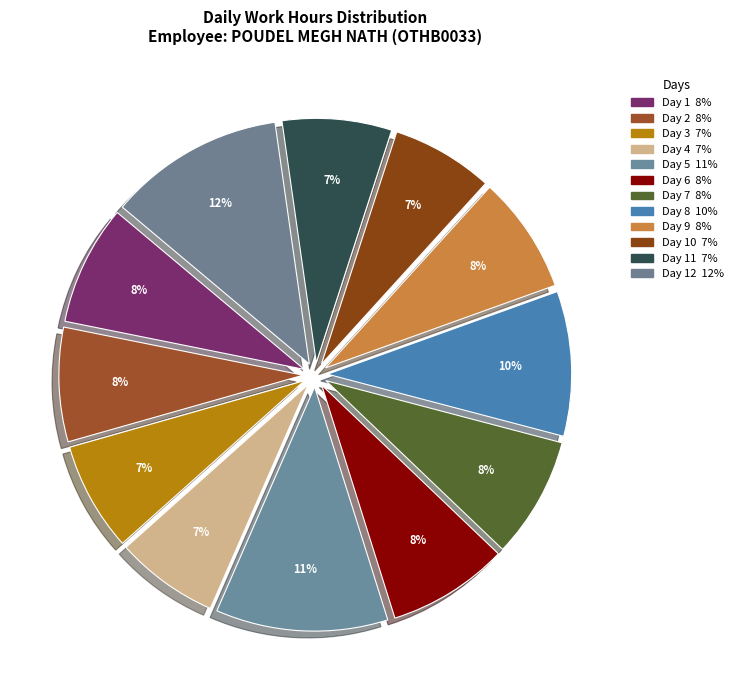

Count the number of slices in the pie.

12